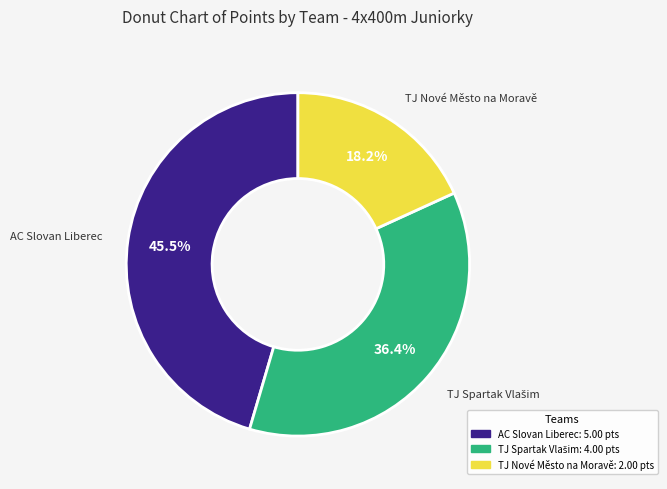

Approximately how many times larger is the value at AC Slovan Liberec compared to TJ Nové Město na Moravě?

2.5